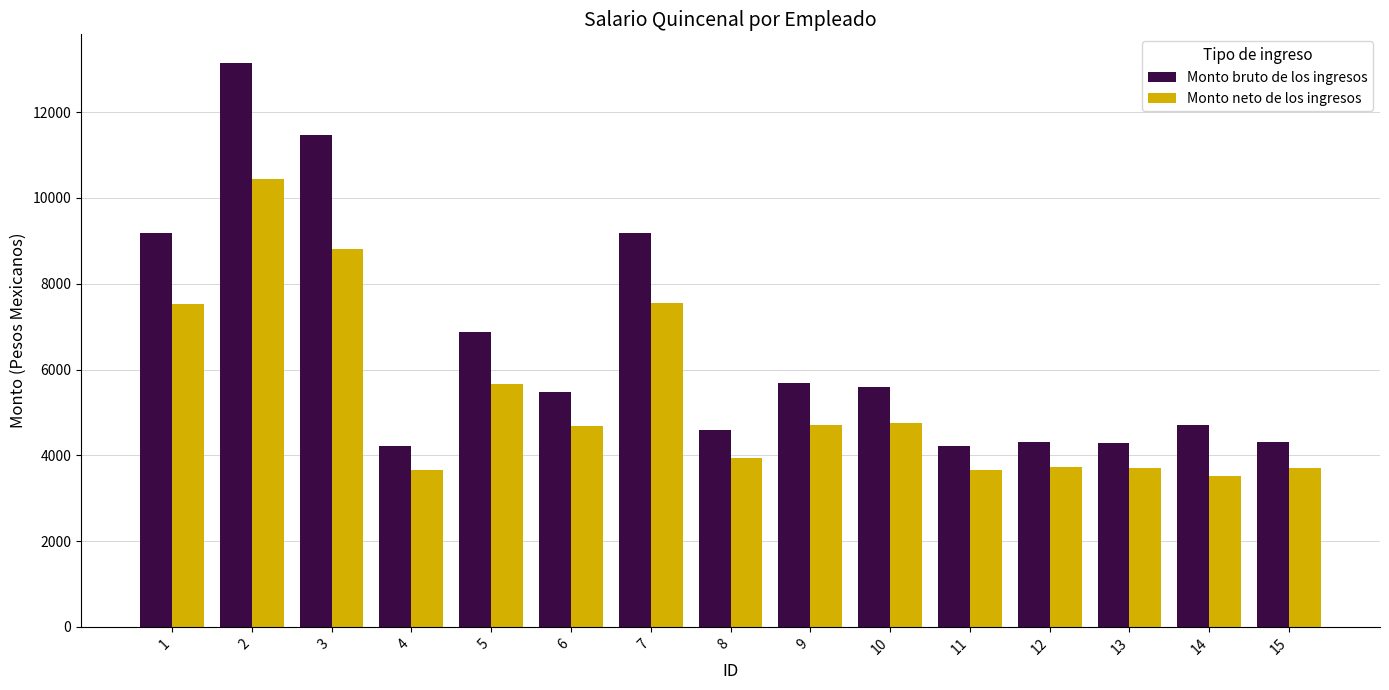

What is the average value of the Monto bruto de los ingresos series?

6481.0